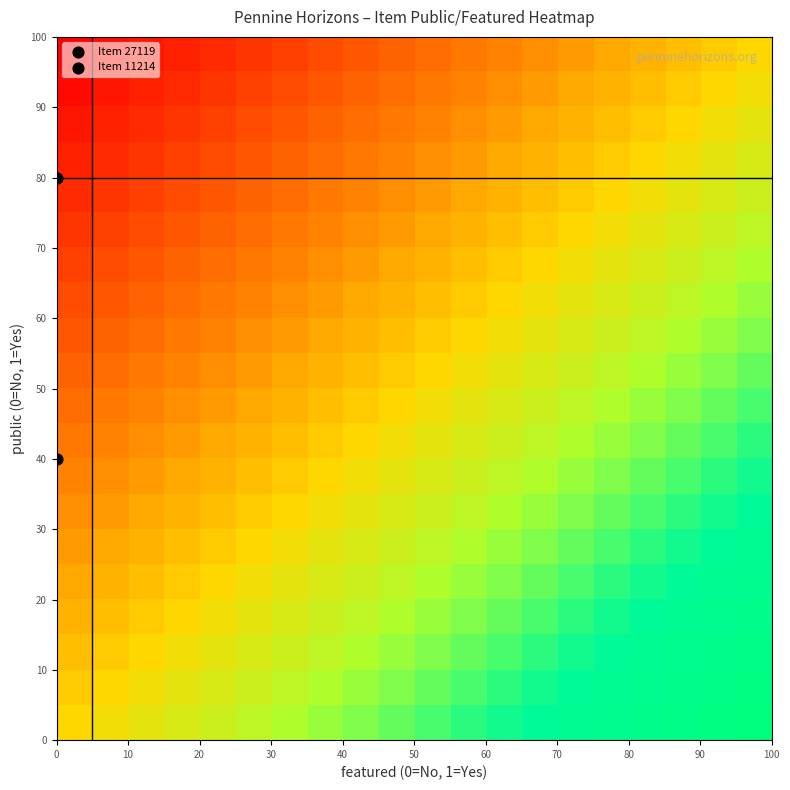

At how many categories does at least one series exceed 0?

19